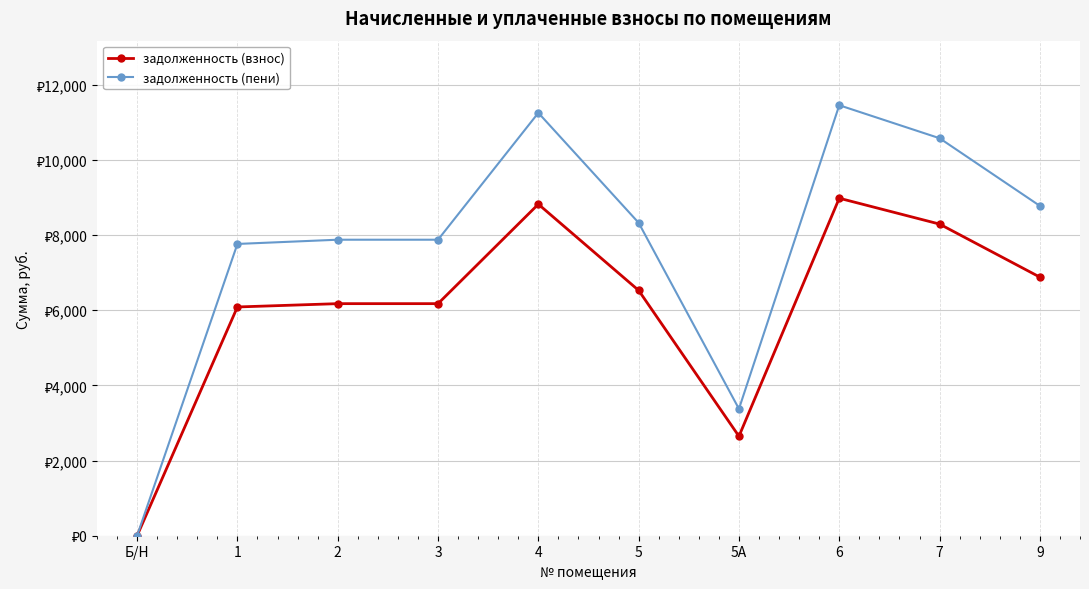

What is the greatest value displayed?

11452.5